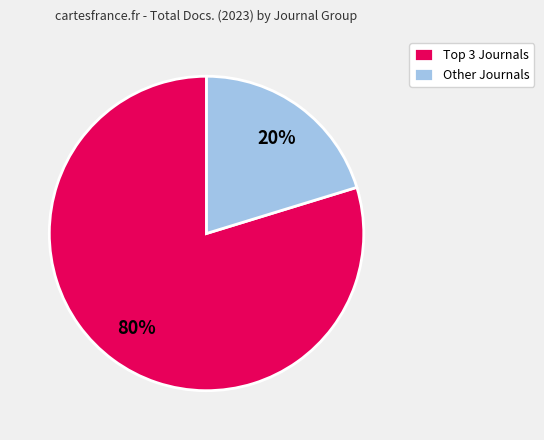

What percentage is the Other Journals slice, to the nearest percent?

20%